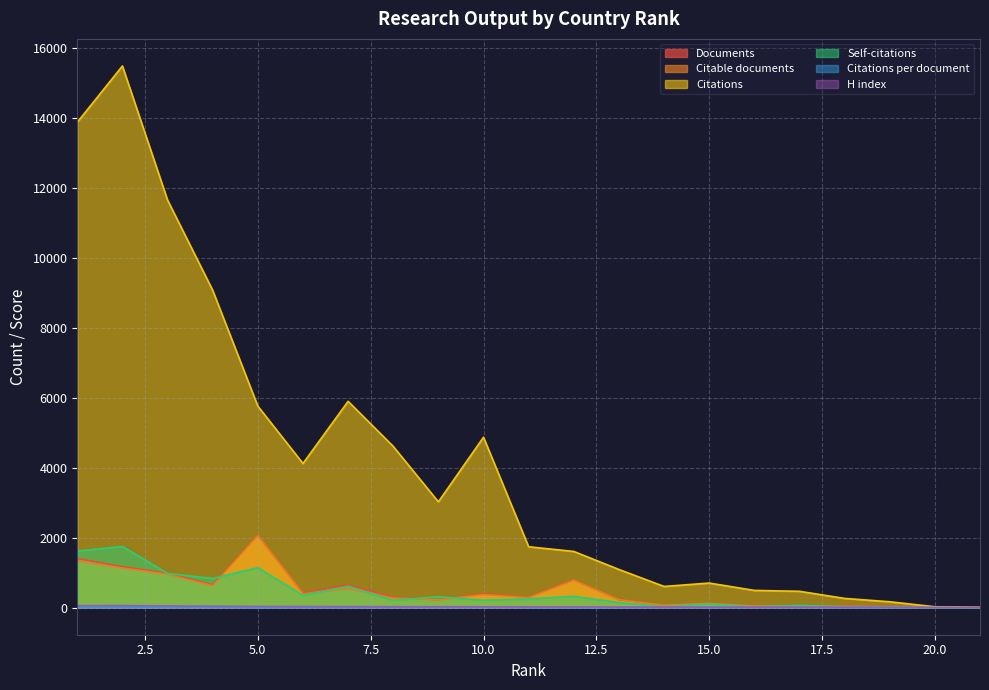

The Documents series shows 214.8 at 10. True or false?

False